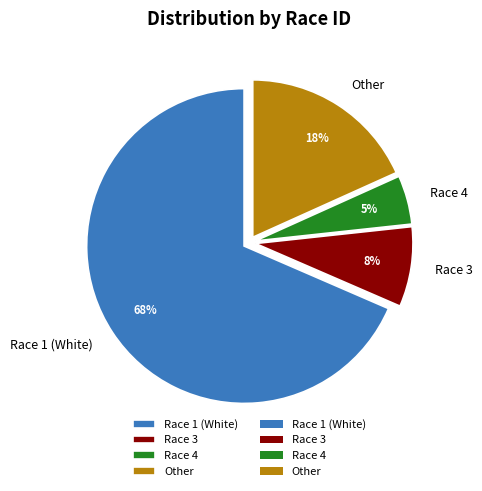

How many slices are in this pie chart?

4